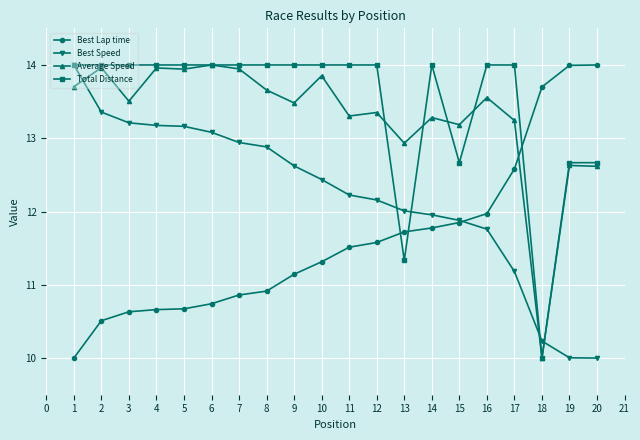

What is the maximum value for Average Speed?

14.0